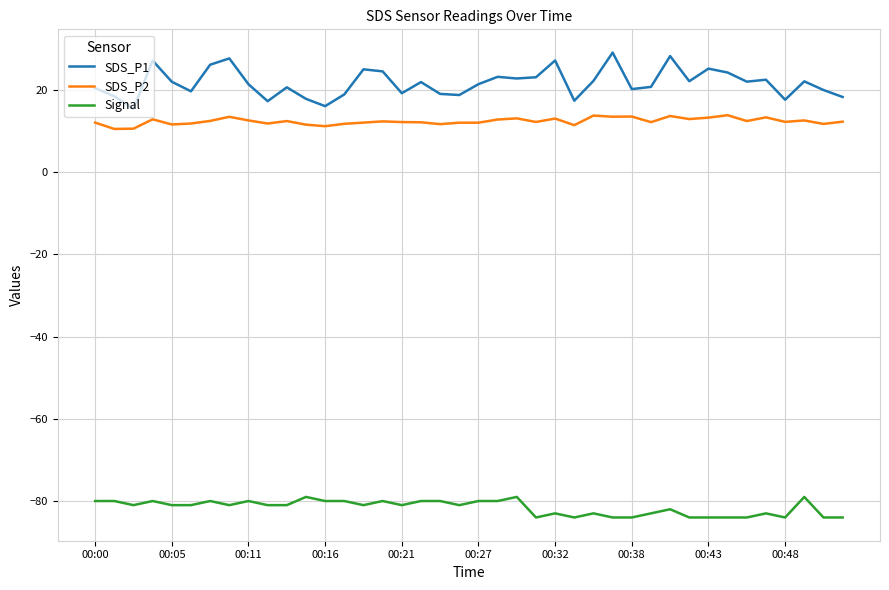

What is the lowest value of the SDS_P2 series?

10.5